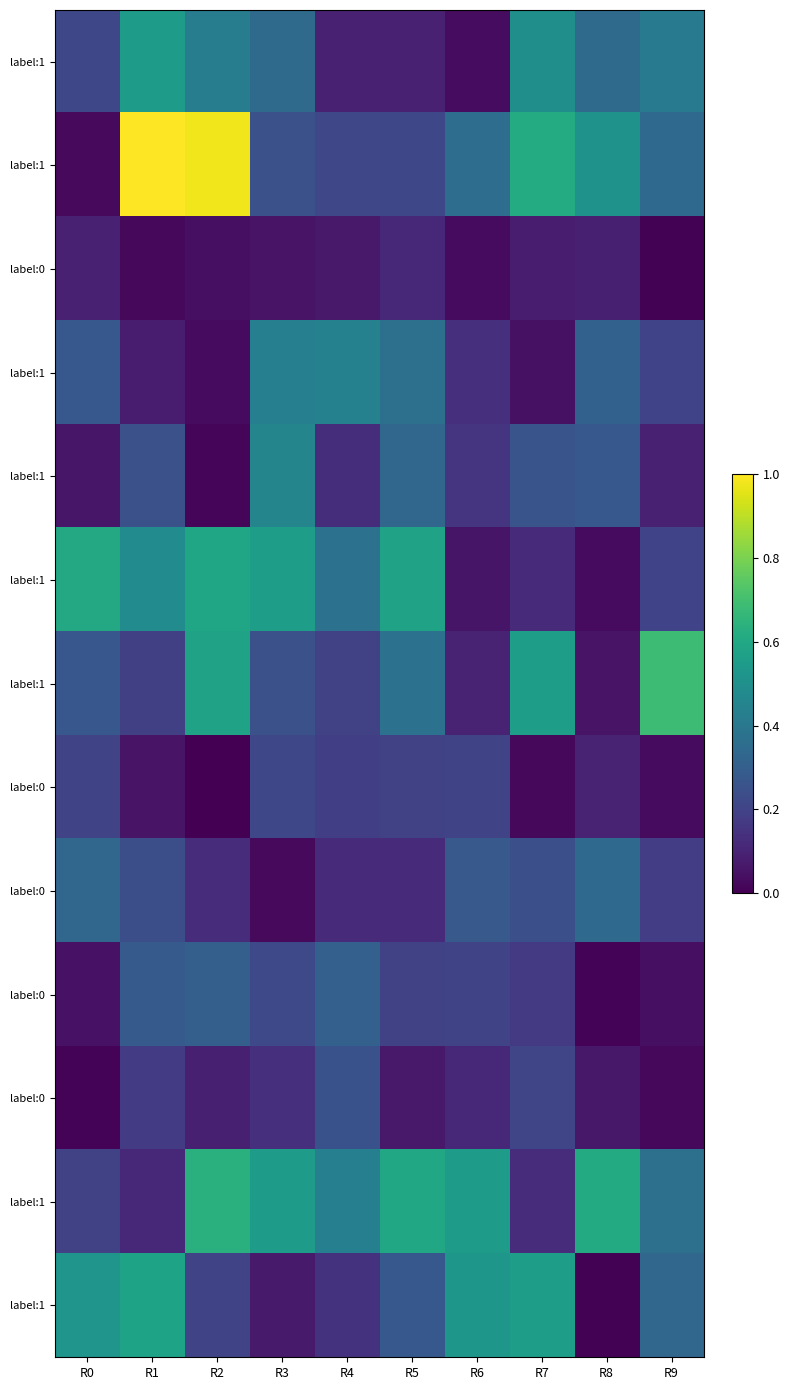

What is the total value across all series at R4?

3.0